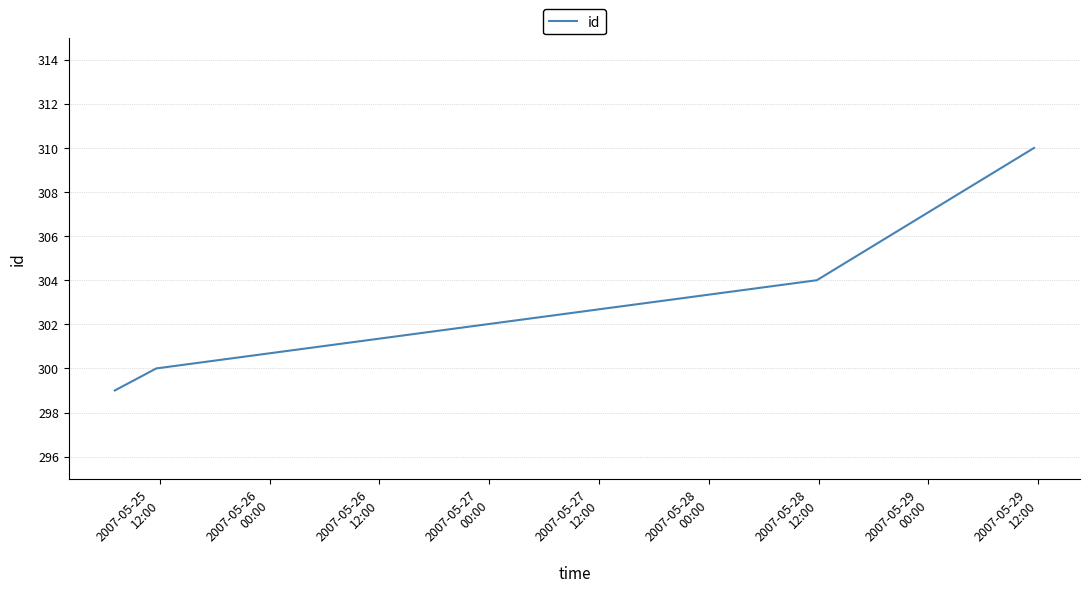

What is the greatest value displayed?

310